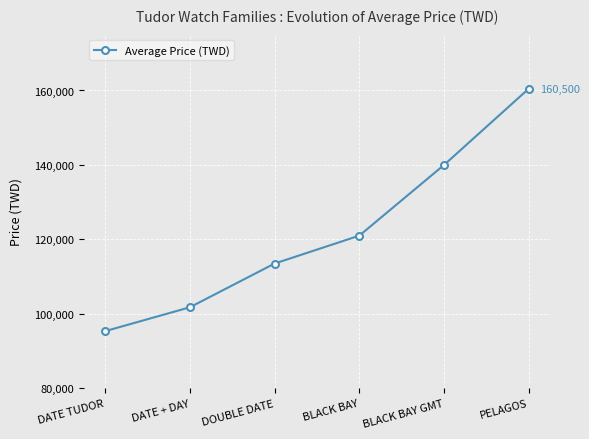

Is it true that the value at BLACK BAY GMT is 193646?

False